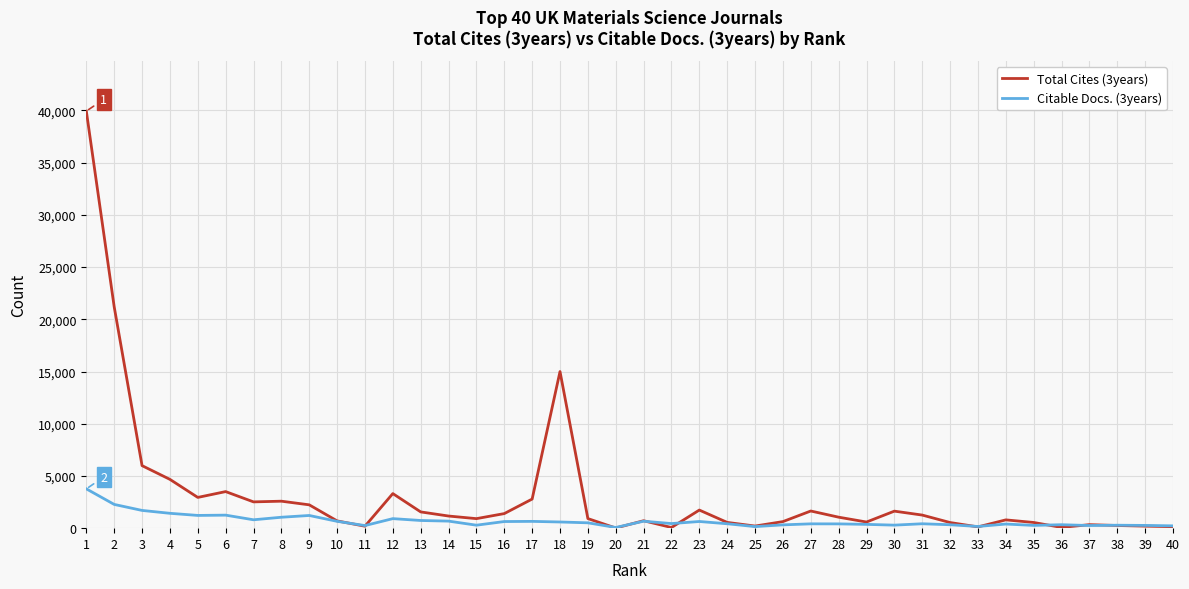

Rank the series by their maximum value, from highest to lowest.

Total Cites (3years), Citable Docs. (3years)